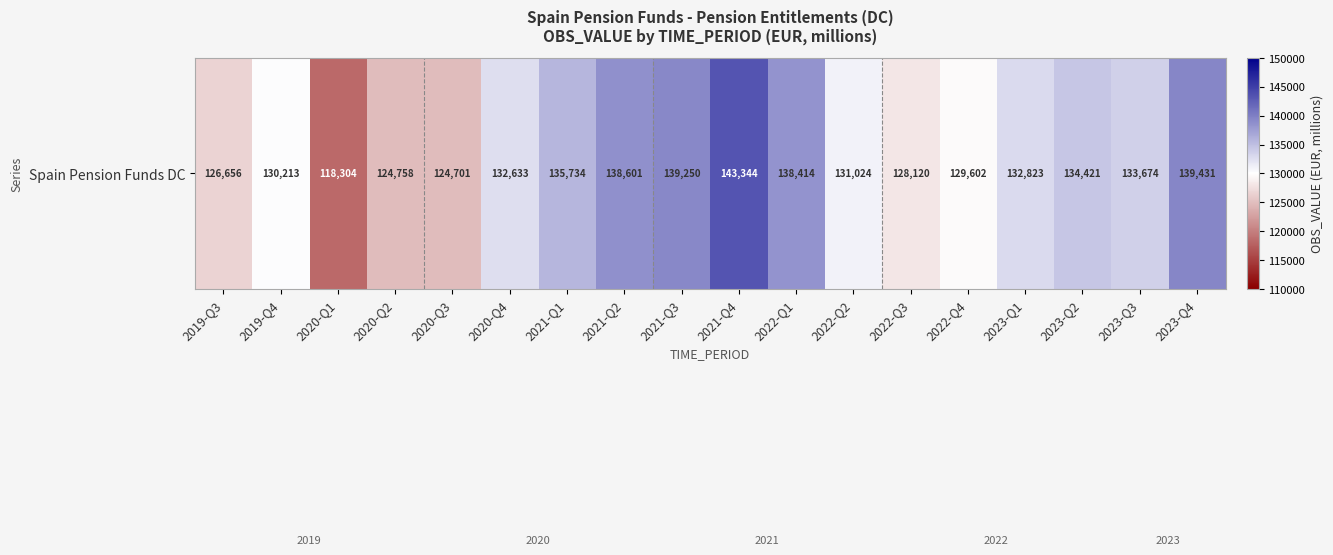

Count the number of data series in this chart.

1